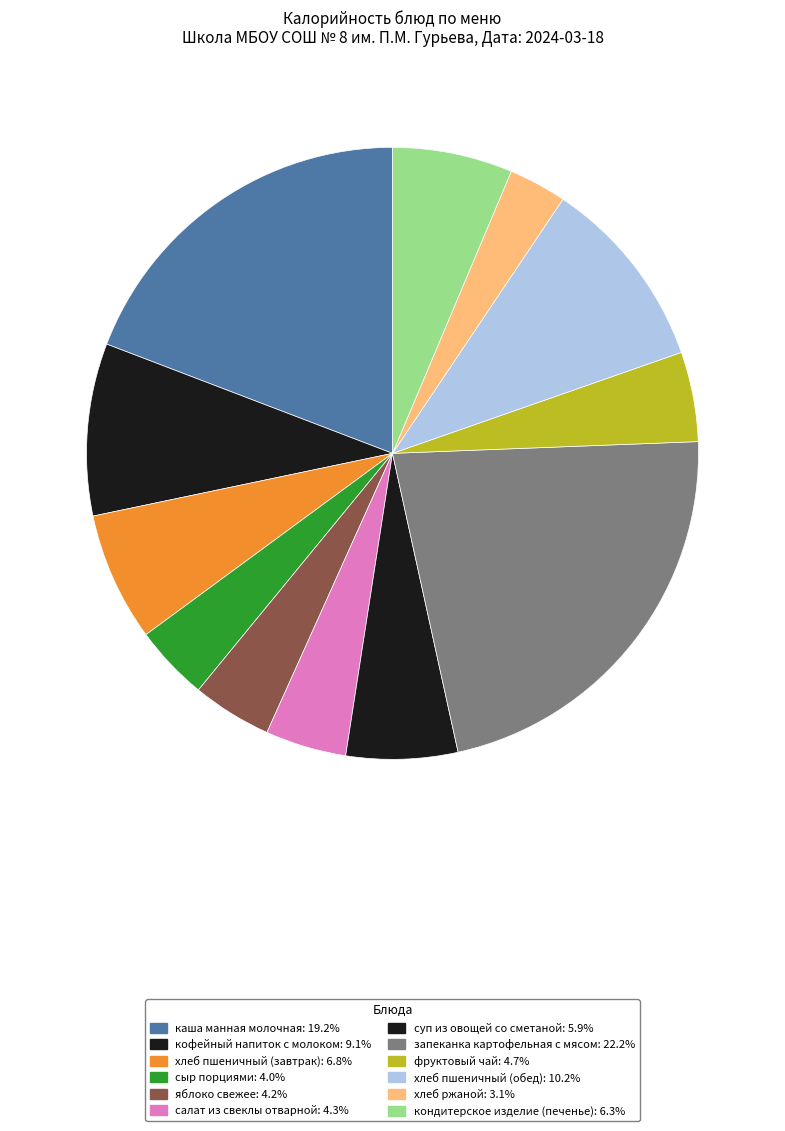

Is it true that каша манная молочная is 19% of the pie?

True